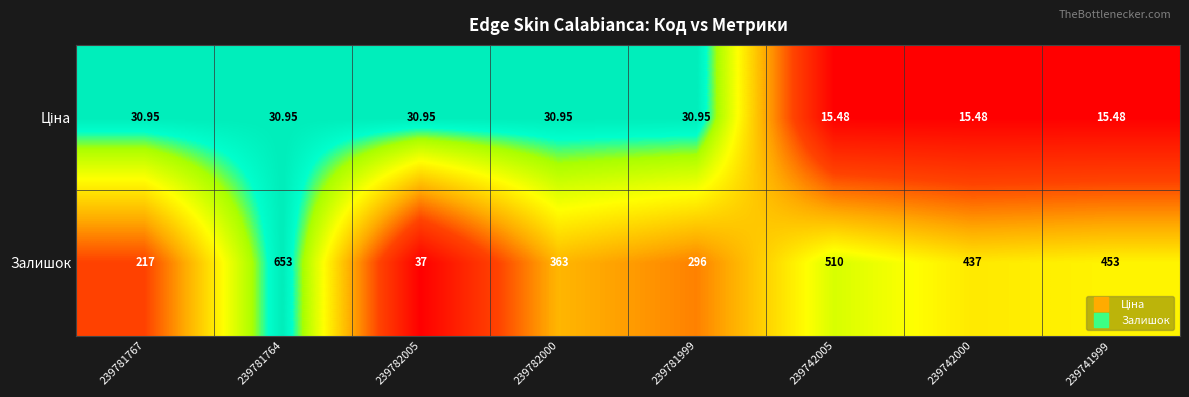

Which series has the largest total across all categories?

Залишок